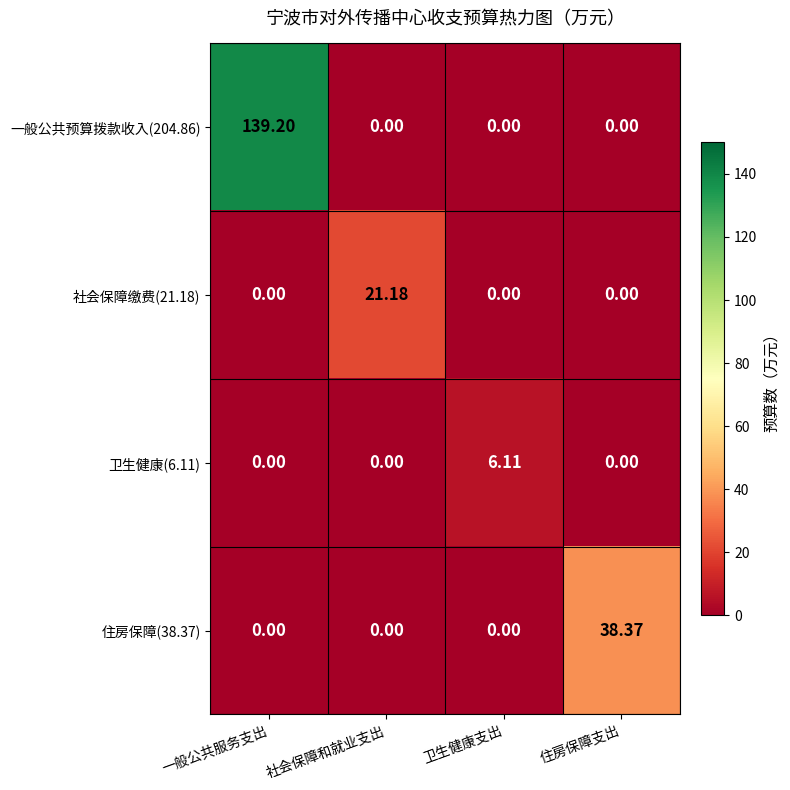

Which label corresponds to the largest value in the chart?

一般公共服务支出